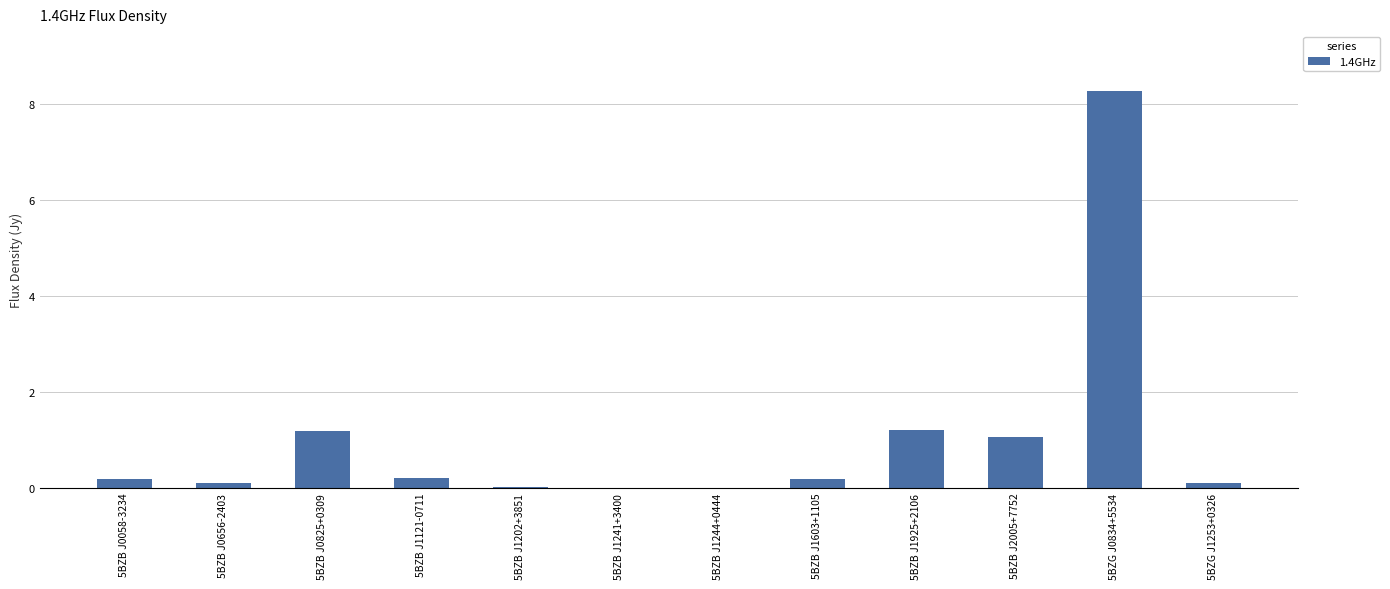

The chart shows a value of 0.2 at 5BZB J0058-3234. True or false?

True